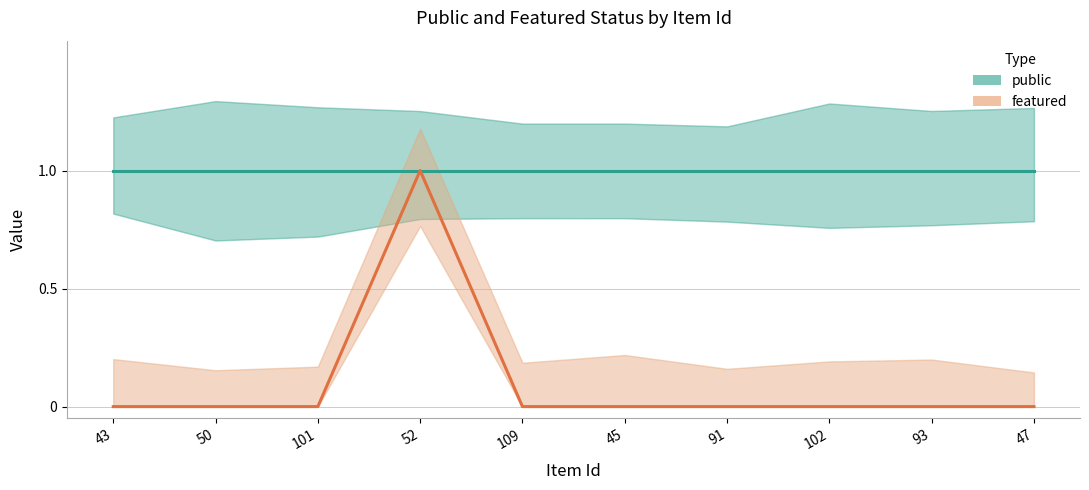

Rank the series by their average value, from lowest to highest.

featured, public